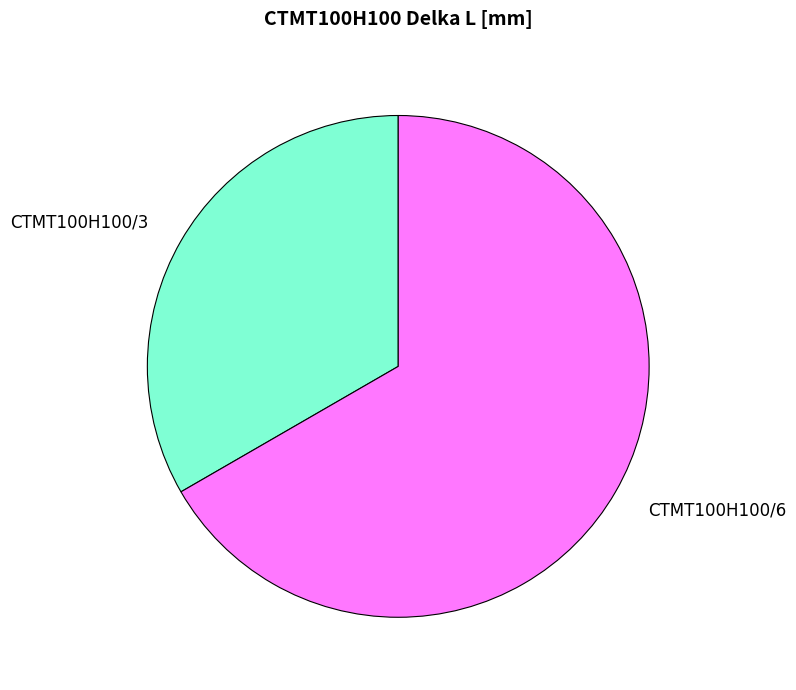

What is the ratio of the value at CTMT100H100/3 to the value at CTMT100H100/6?

0.5